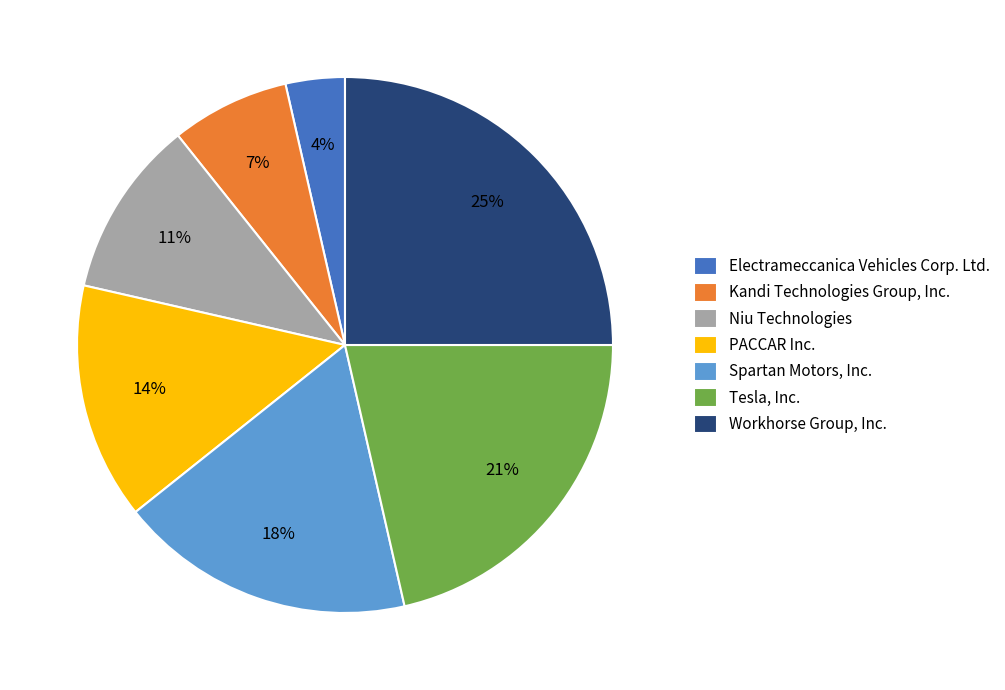

How many segments does this pie chart have?

7